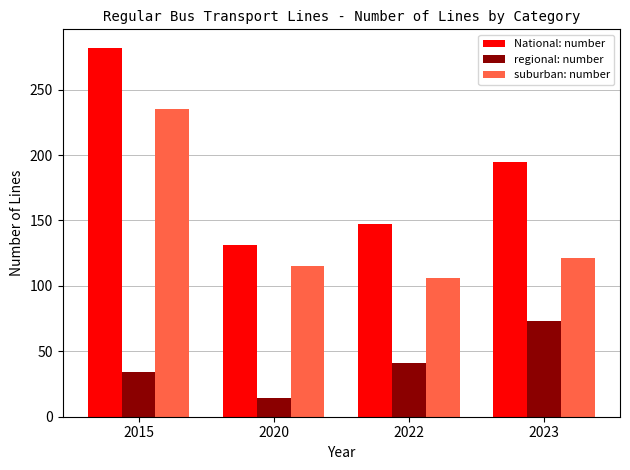

Reading left to right, list all the values displayed in this chart.

National: number: 282	131	147	195
regional: number: 34	14	41	73
suburban: number: 235	115	106	121